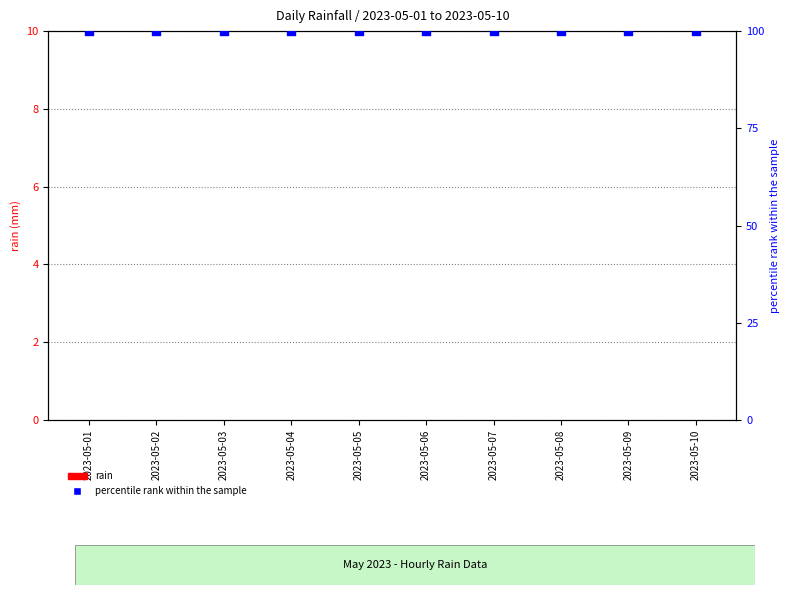

At how many categories does at least one series exceed 18?

10